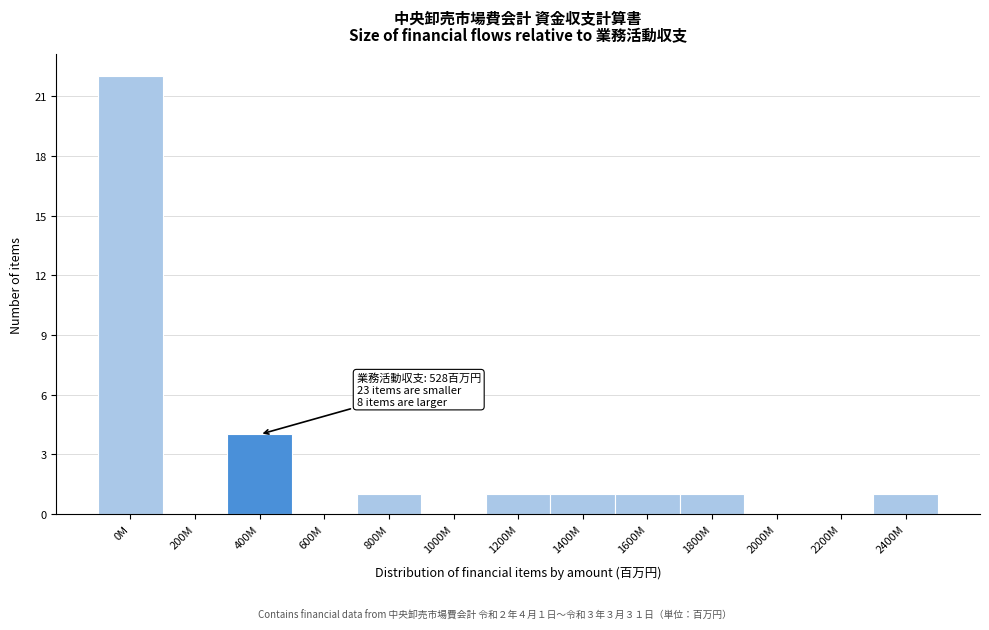

Reading left to right, what are all the values shown in this chart?

0M=22	200M=0	400M=4	600M=0	800M=1	1000M=0	1200M=1	1400M=1	1600M=1	1800M=1	2000M=0	2200M=0	2400M=1